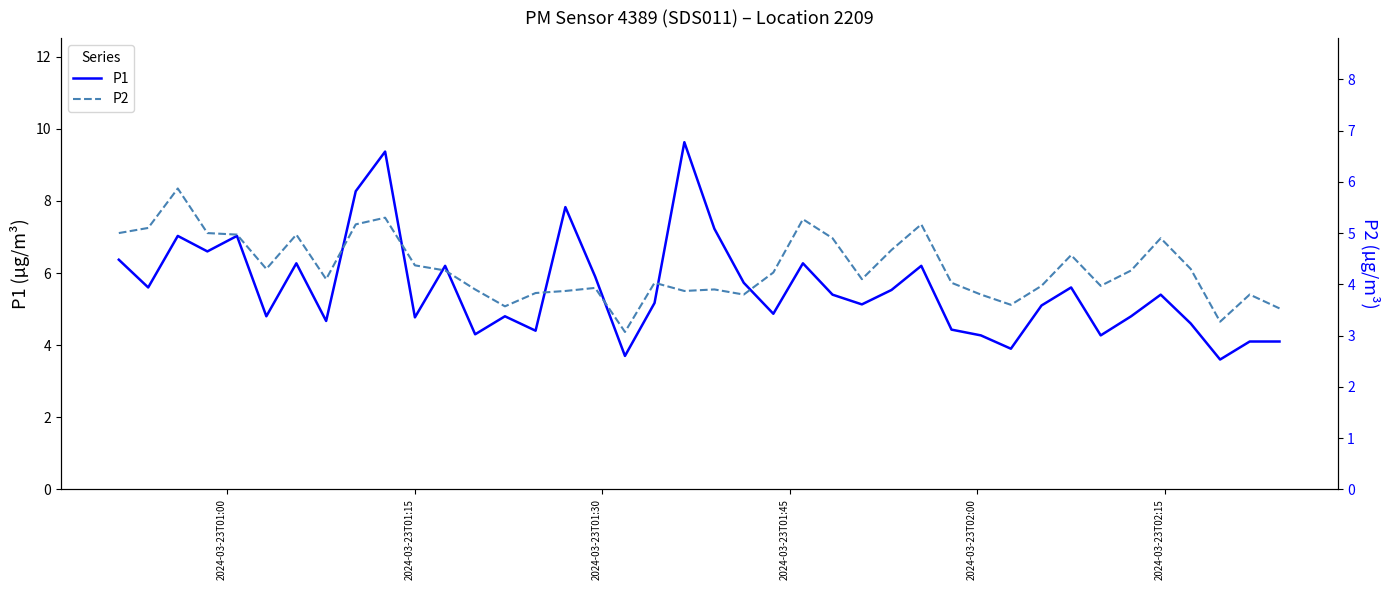

Is this an area chart (filled region under the line)?

No